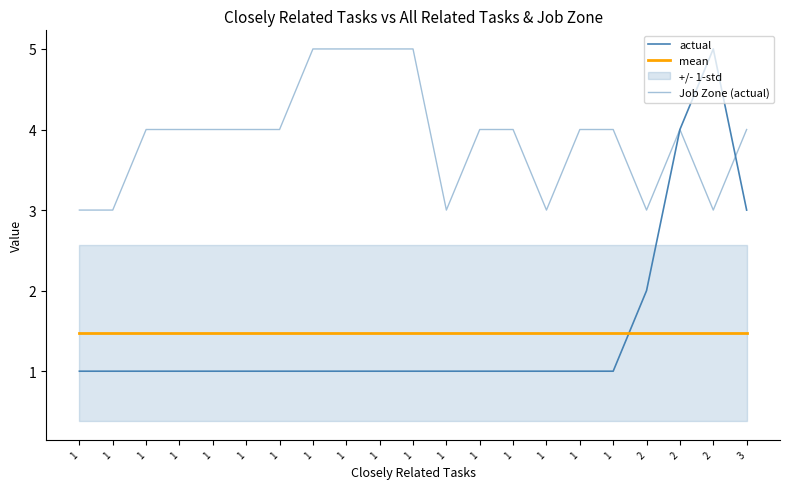

The value of actual at 1 is 1.6. True or false?

False